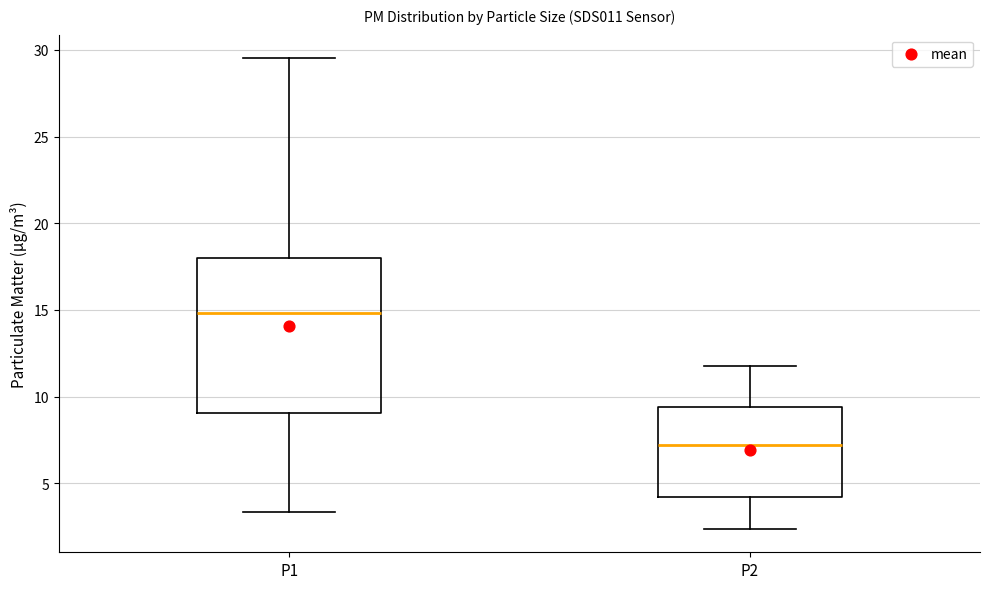

Reading left to right, read every box against the y-axis: the position of its median line, the range the box covers, and the ends of its whiskers. The values are not printed on the chart, so give them approximately, as read against the axis.

P1: median 15.0, box 9.0 to 18.0, whiskers 3.5 to 29.5
P2: median 7.0, box 4.0 to 9.5, whiskers 2.5 to 12.0